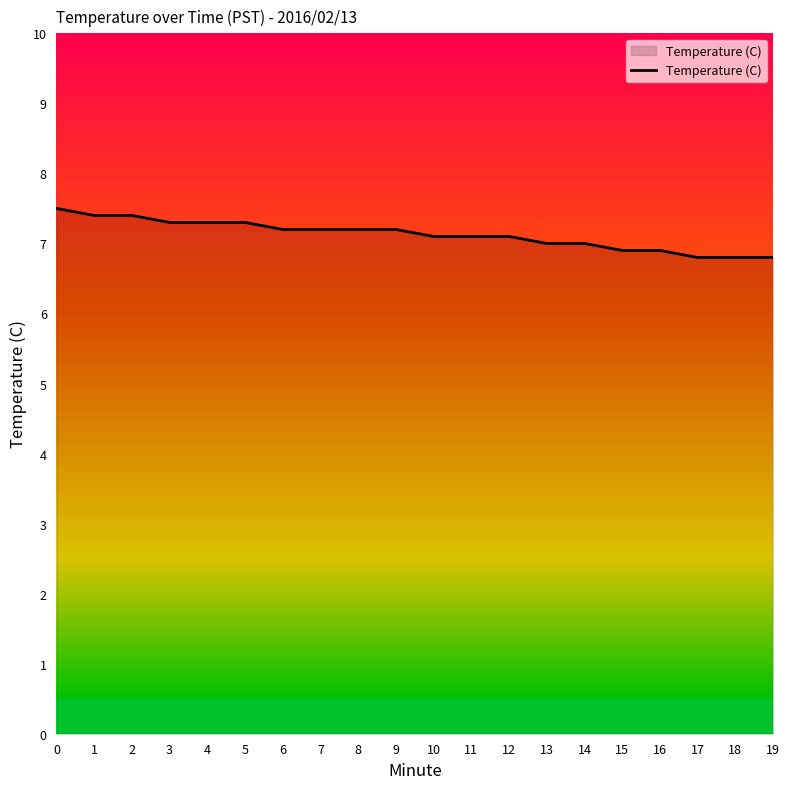

Which has a higher value, 18 or 10?

10